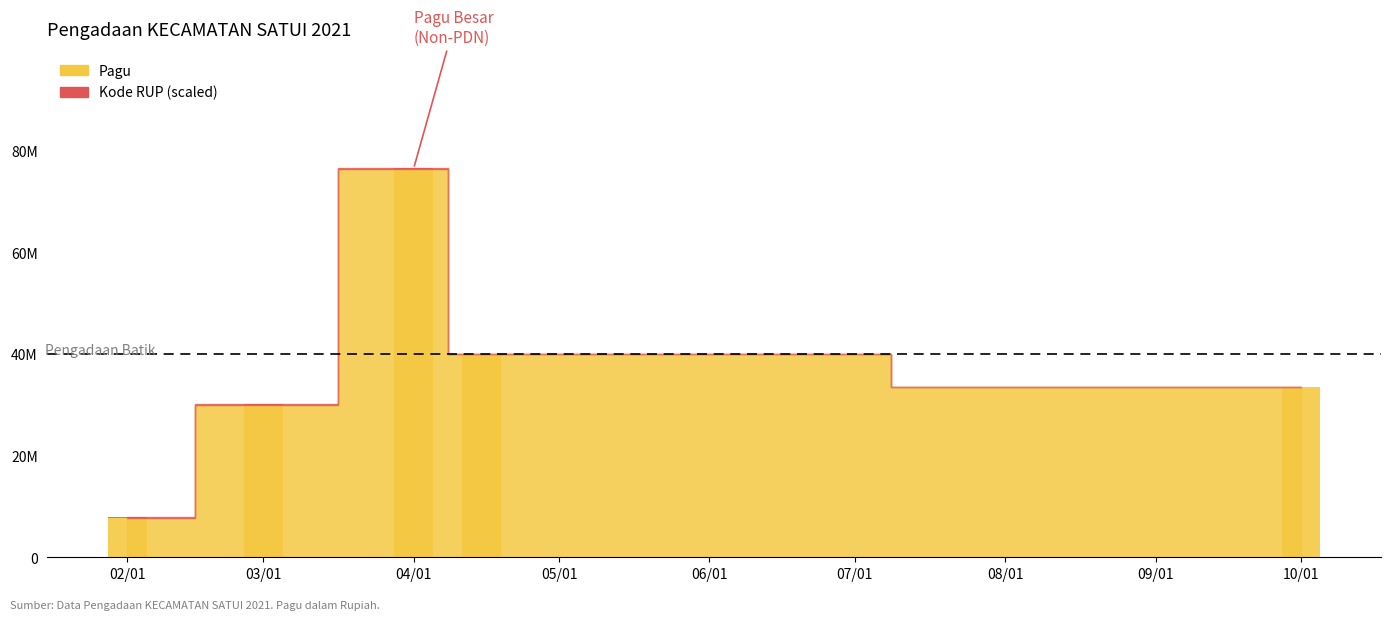

True or false: Pagu has a value of 19359945.8 at 10/01.

False